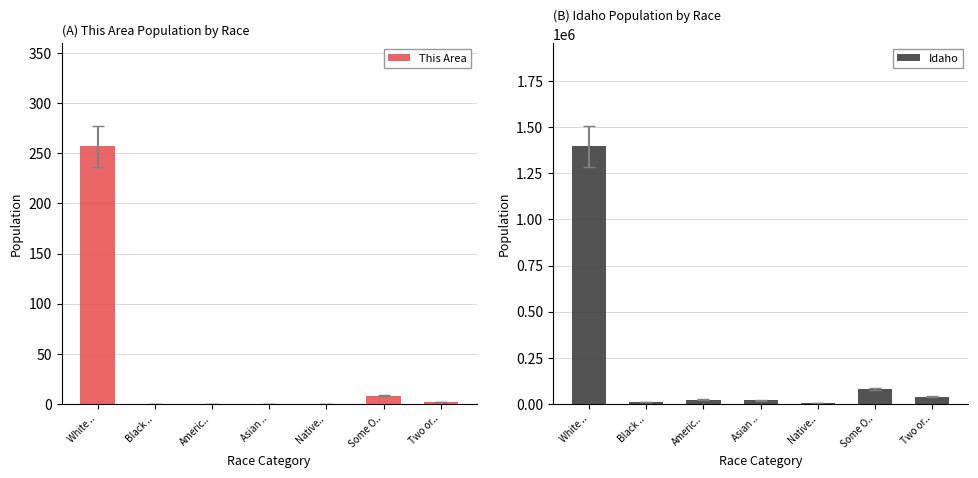

At how many categories does at least one series exceed 938958?

1